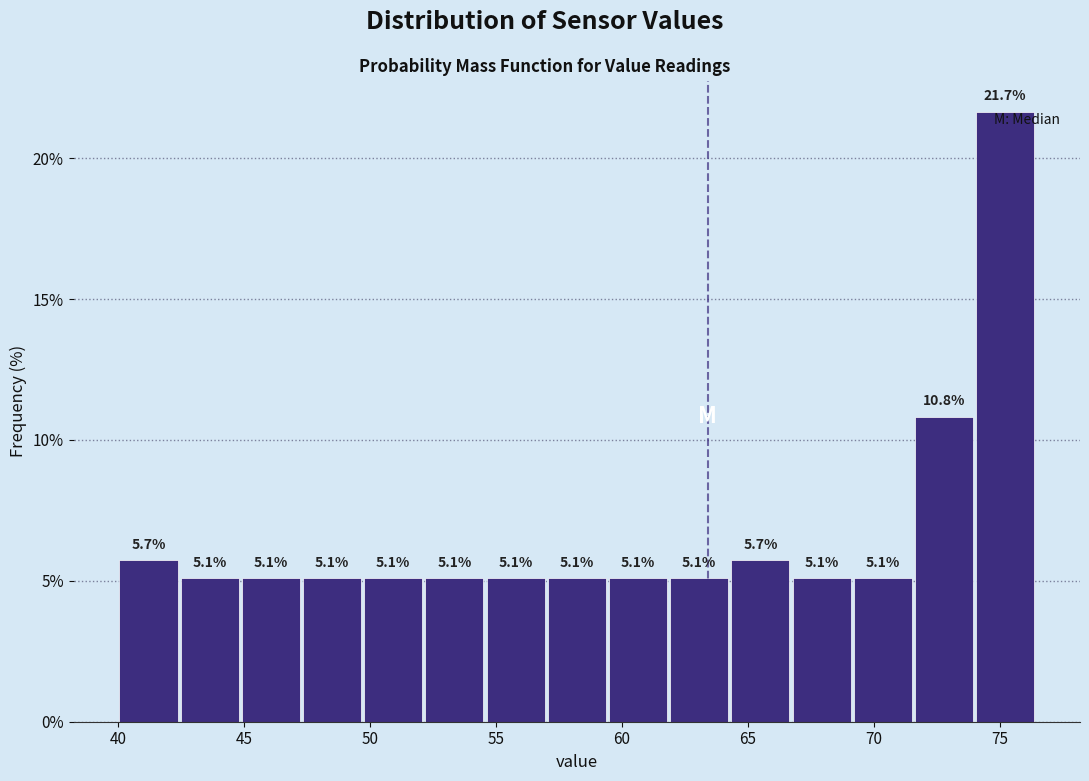

Over which range of the x-axis is the bar tallest?

74.0 to 76.5